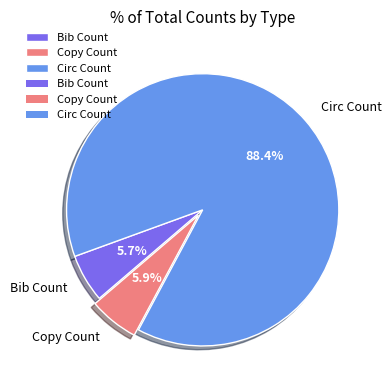

Count the number of slices in the pie.

3